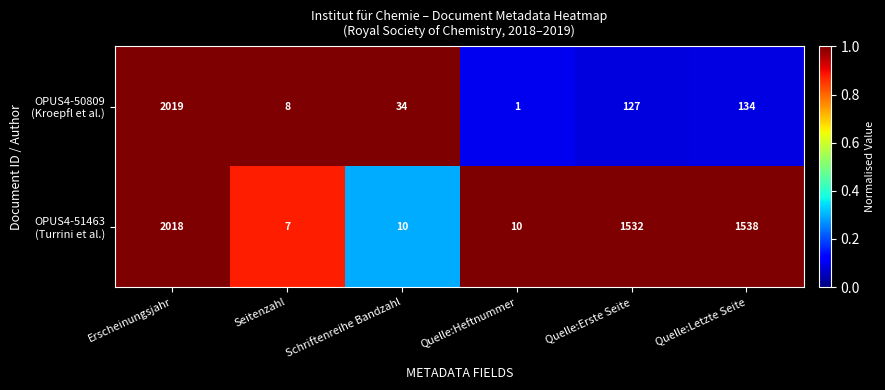

Which label corresponds to the largest value in the chart?

Erscheinungsjahr